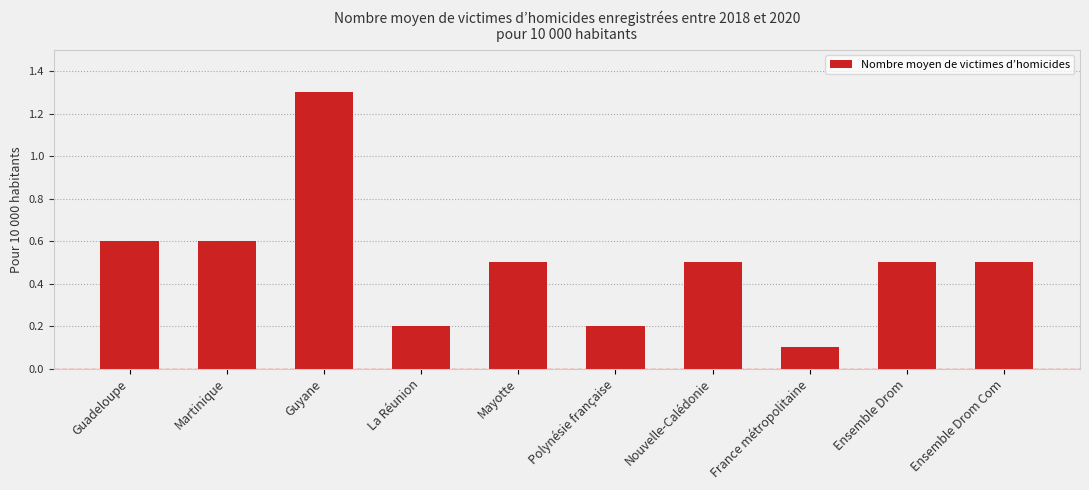

What is the label of the 1st bar from the left?

Guadeloupe